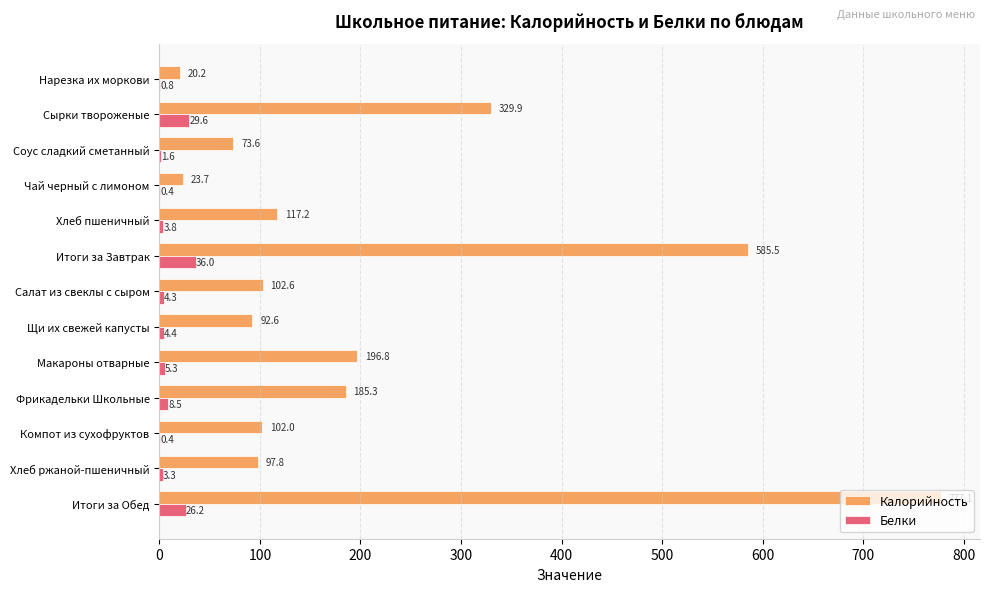

What is the sum of the Калорийность values at Хлеб пшеничный and Макароны отварные?

314.0